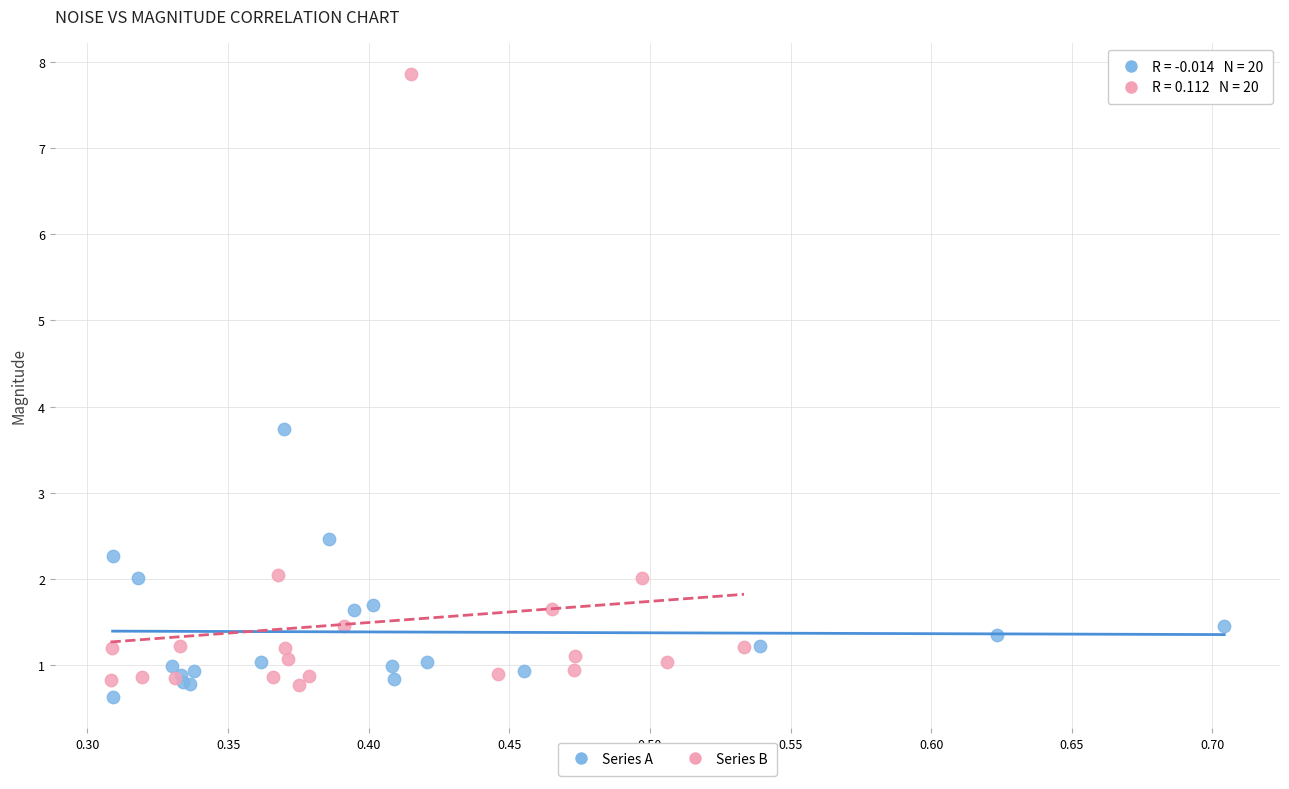

Which series contains the highest Y value?

Series B